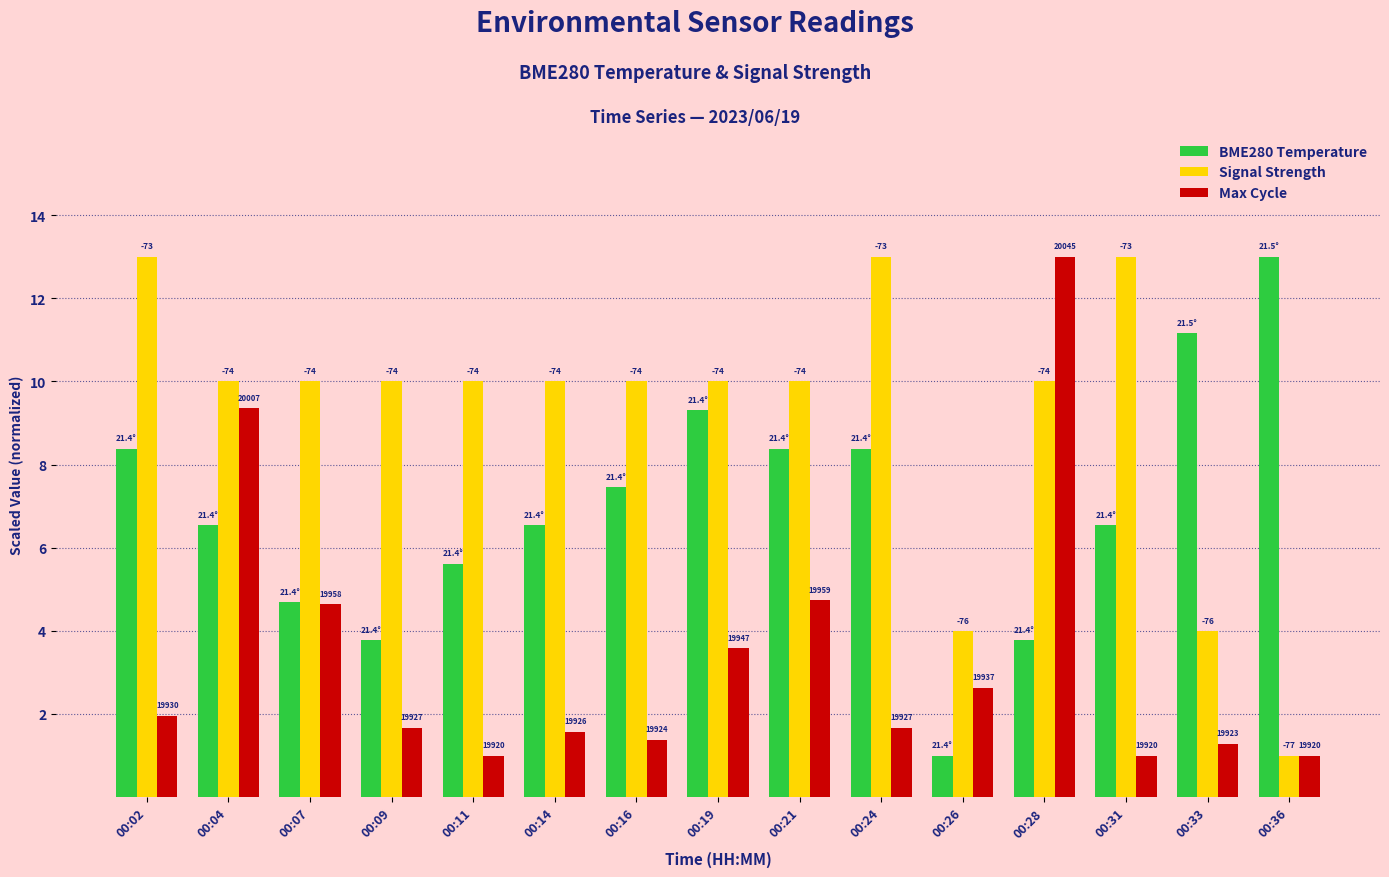

At which category is the sum across all series the highest?

00:28